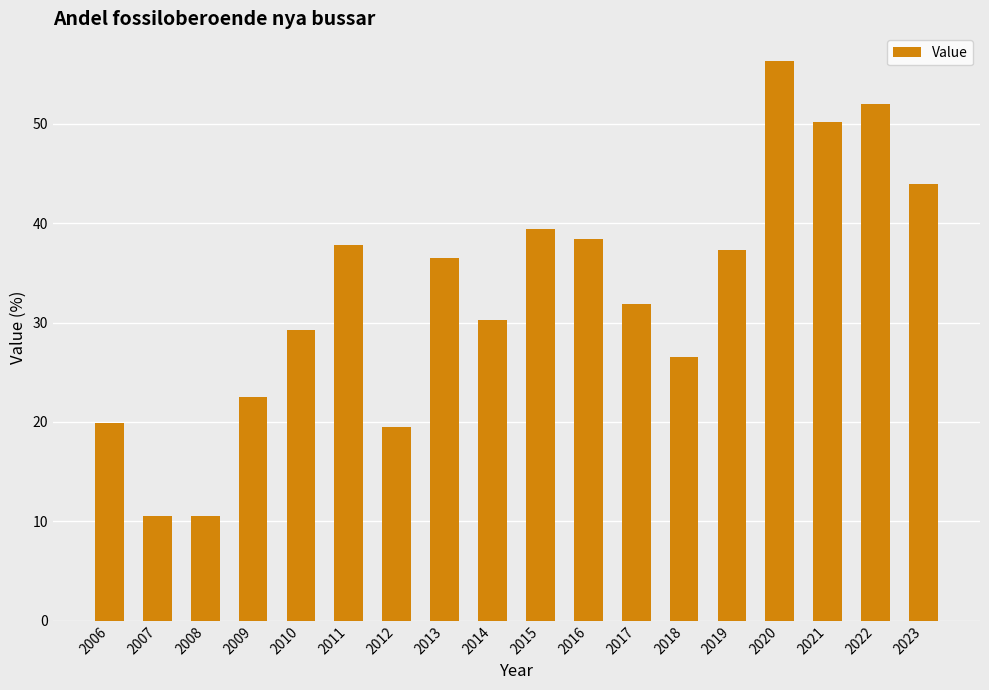

What is the value of the 15th bar from the left?

56.3